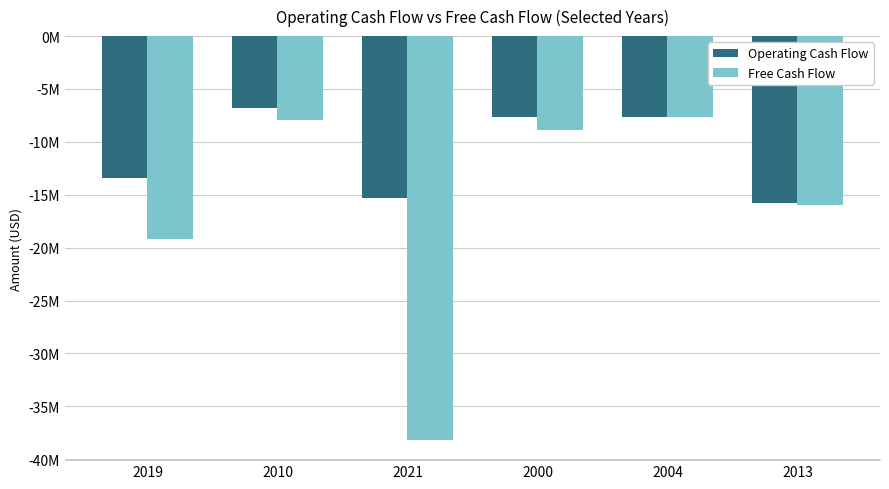

What are all the series names shown in the legend?

Operating Cash Flow, Free Cash Flow